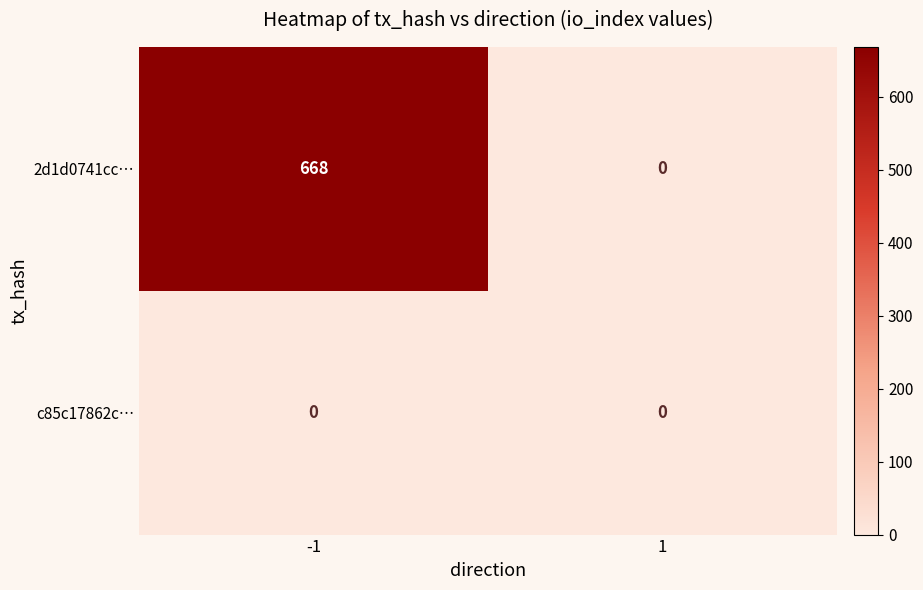

At which label is c85c17862c… closest to 0?

-1